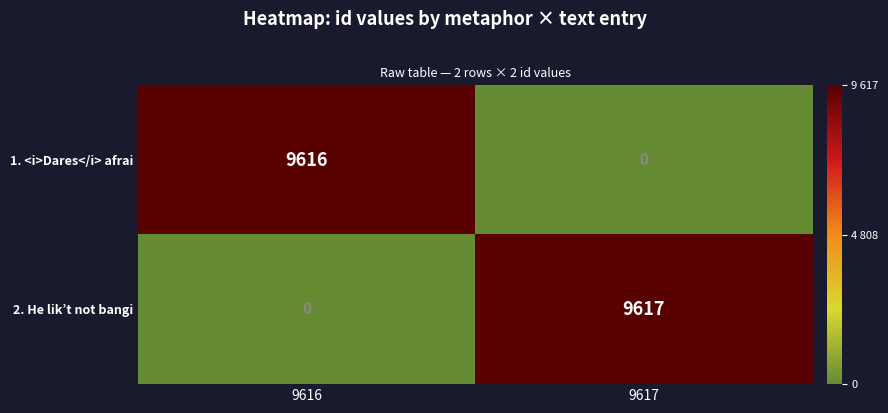

What is the sum of all 1. <i>Dares</i> afrai values?

9616